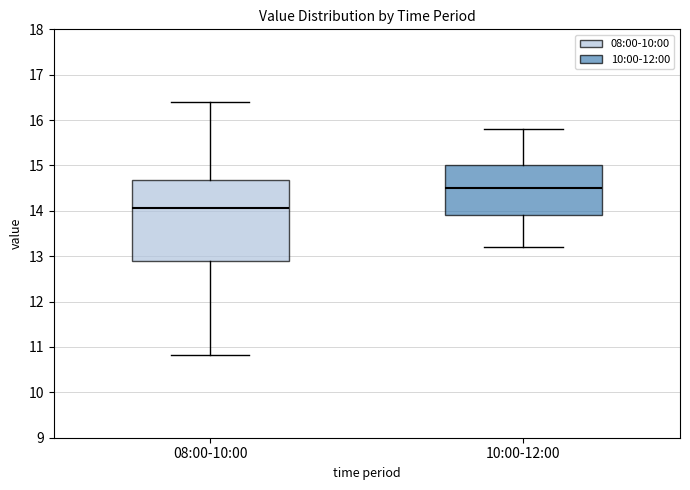

Comparing the boxes themselves (not the whiskers), which one is the tallest?

08:00-10:00